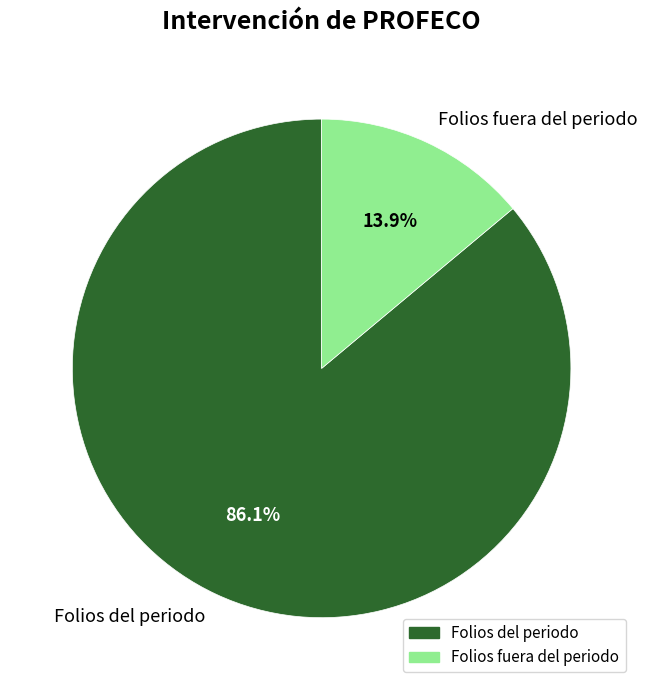

Which has a higher value, Folios fuera del periodo or Folios del periodo?

Folios del periodo